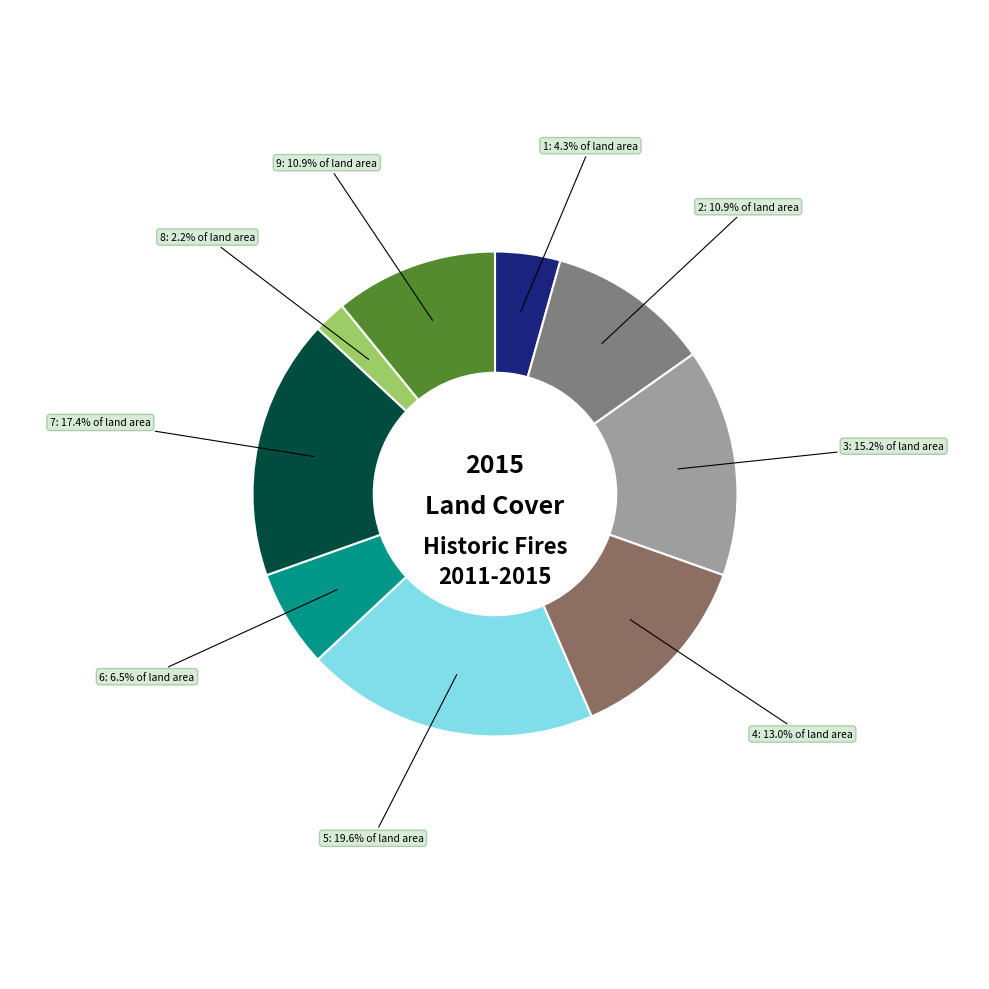

What is the smallest slice in the pie chart?

8